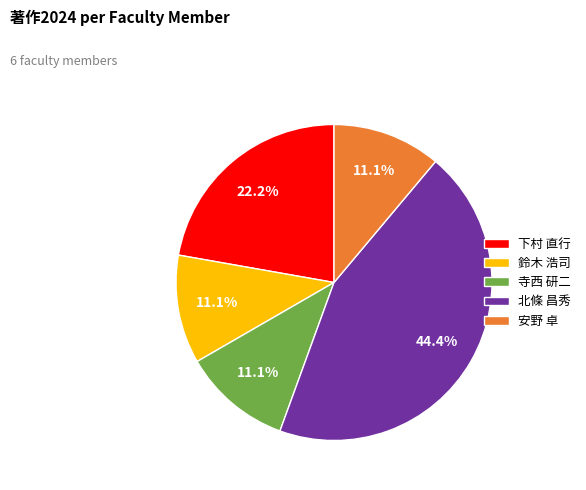

To the nearest percent, what is the average slice percentage?

20%